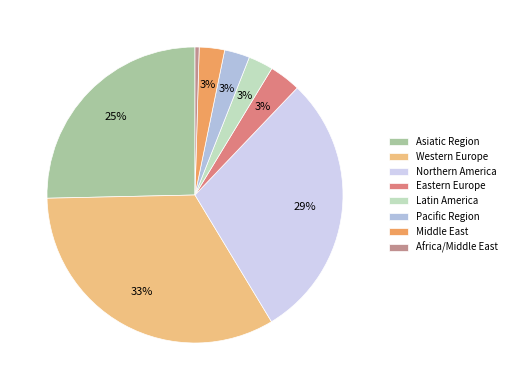

To the nearest percent, what percentage of the pie is Latin America?

3%